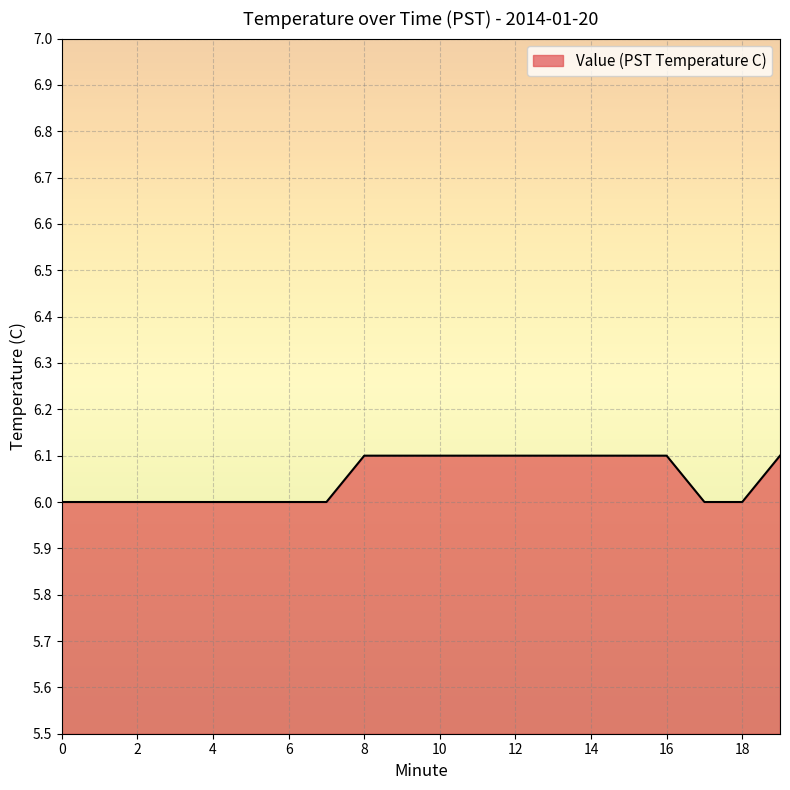

What is the maximum value shown in the chart?

6.1